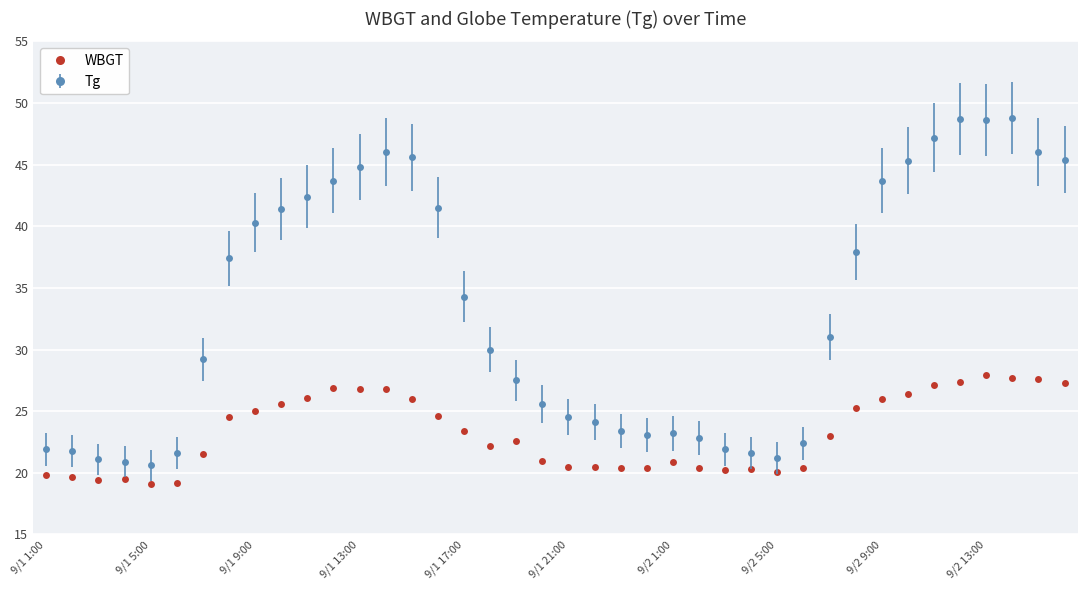

What is the average value of the WBGT series?

23.2